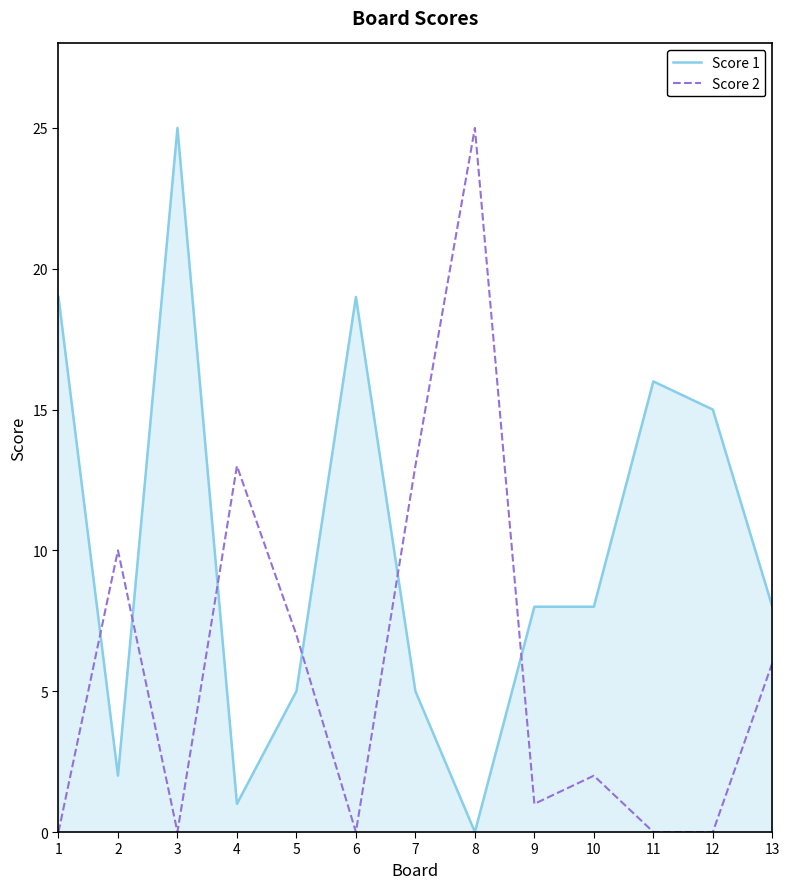

Reading right to left, transcribe all the data shown in this chart.

Score 1: 8	15	16	8	8	0	5	19	5	1	25	2	19
Score 2: 6	0	0	2	1	25	13	0	7	13	0	10	0